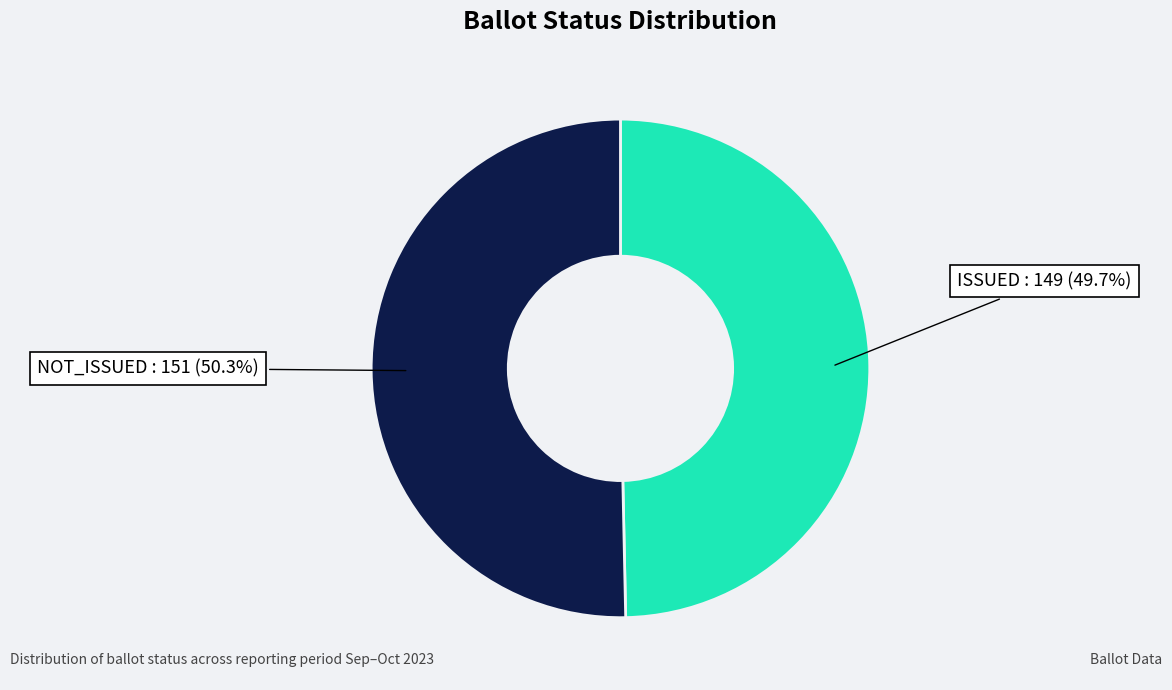

To the nearest percent, what percentage of the pie is ISSUED?

50%